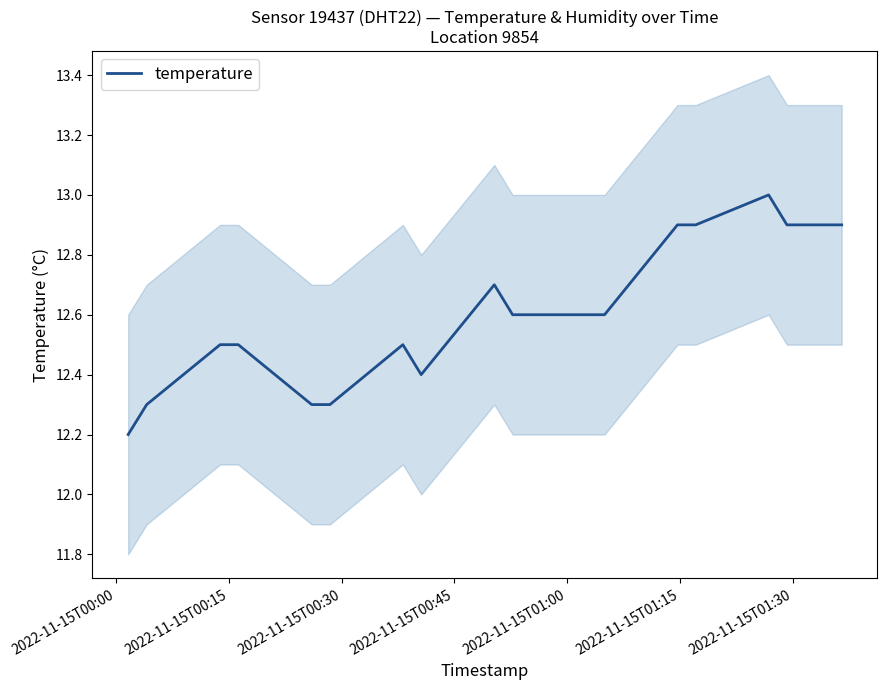

At which category does the chart reach its minimum across all series?

2022-11-15T00:00